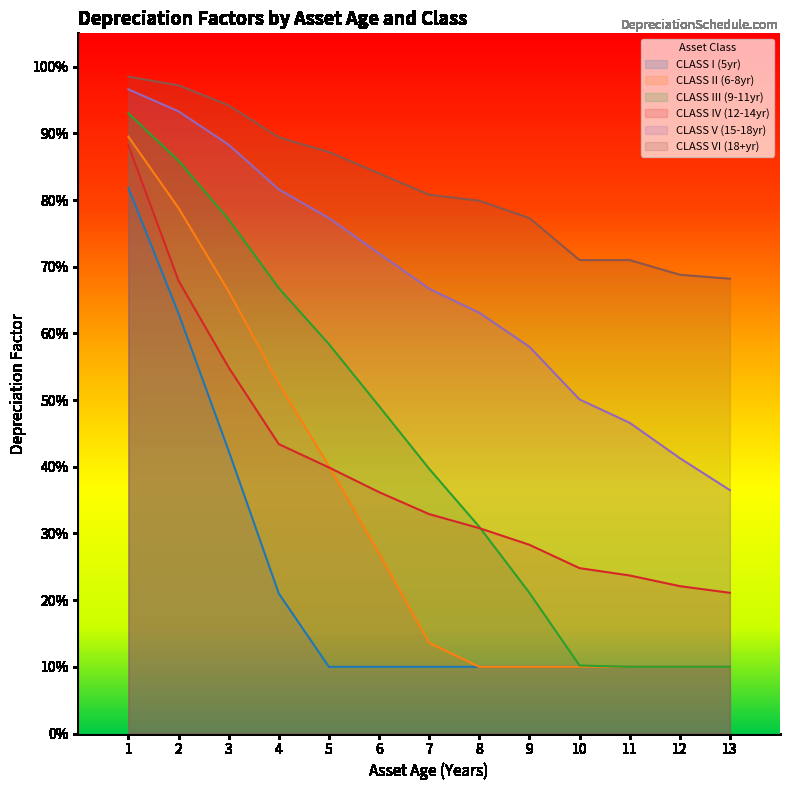

True or false: CLASS VI (18+yr) and CLASS III (9-11yr) intersect in this chart.

False